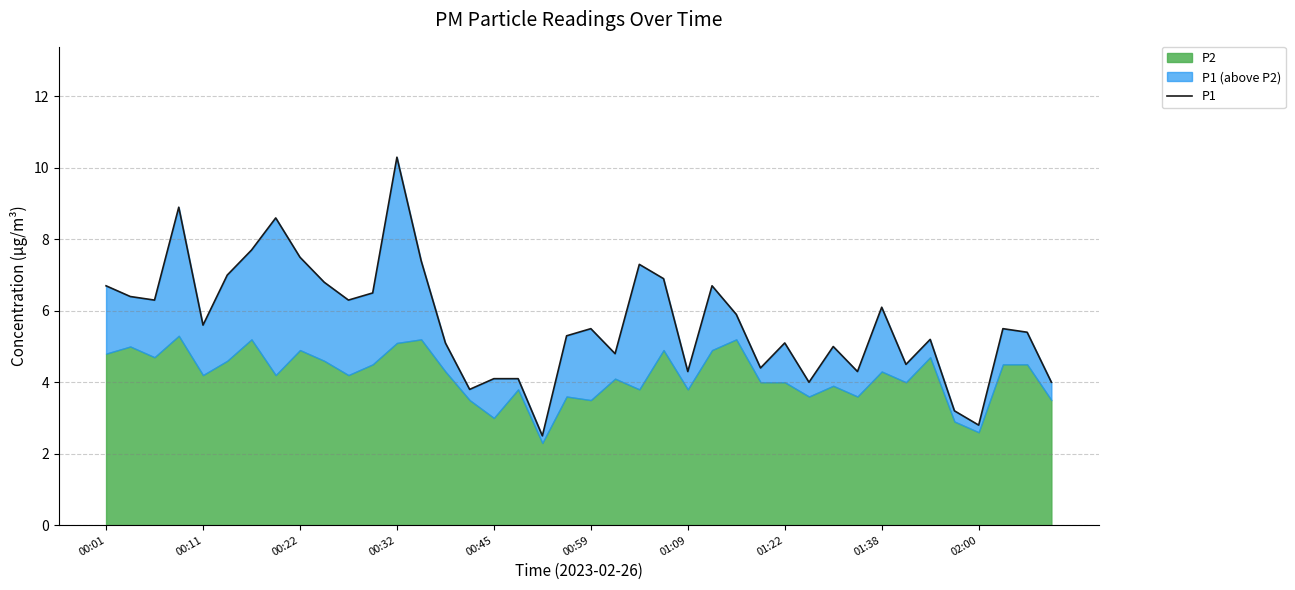

The chart shows a value of 1.3 at 01:38. True or false?

False